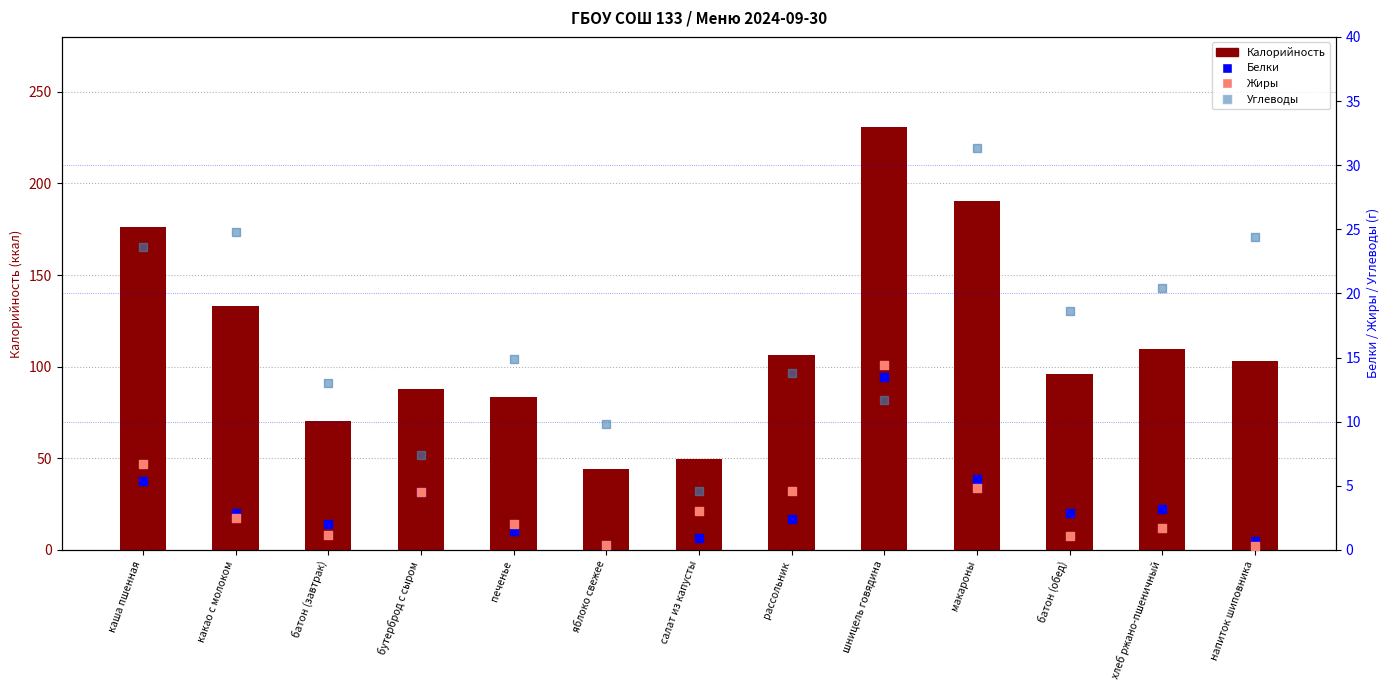

What are all the series names shown in the legend?

Калорийность, Белки, Жиры, Углеводы